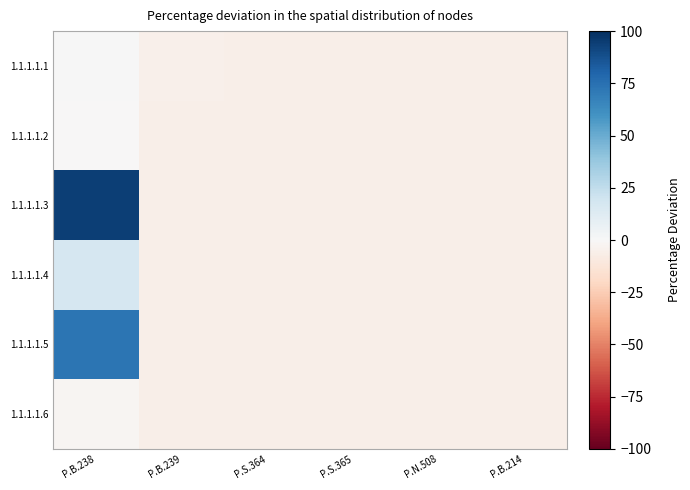

What is the maximum value shown in the chart?

93.9